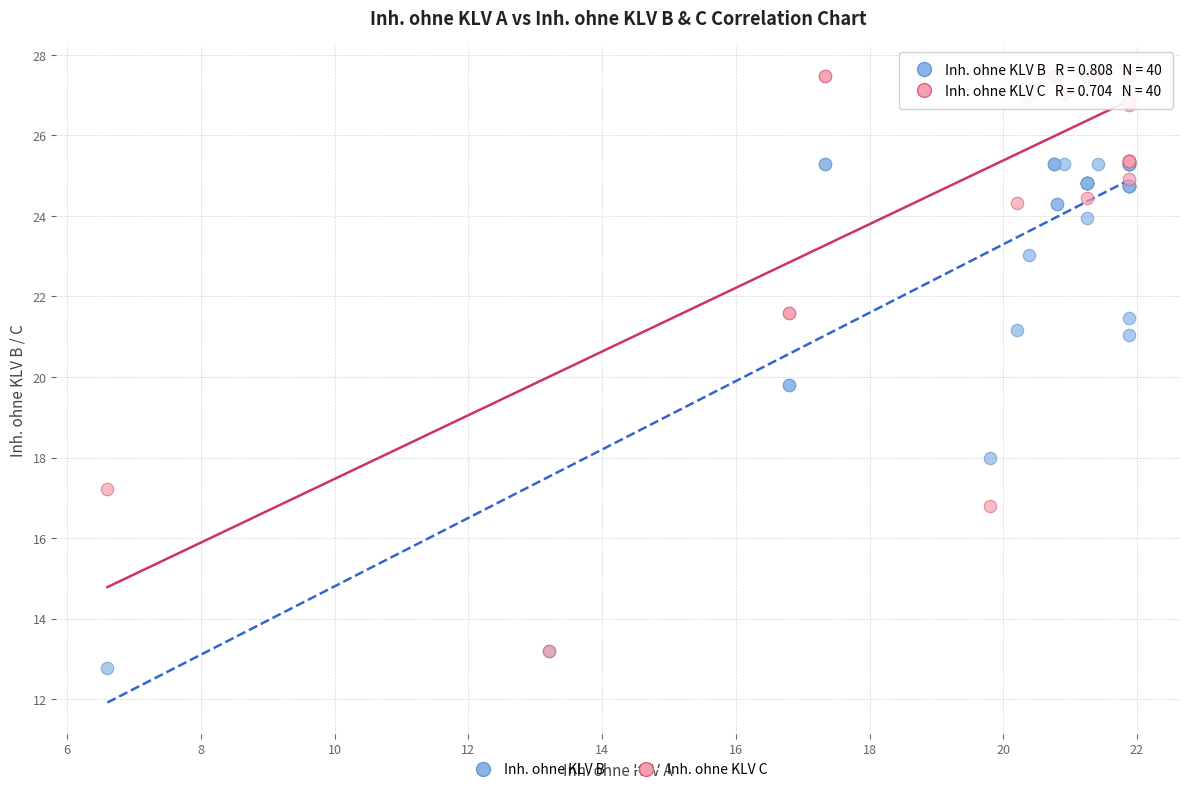

Which series has the largest Y range (max minus min)?

Inh. ohne KLV C